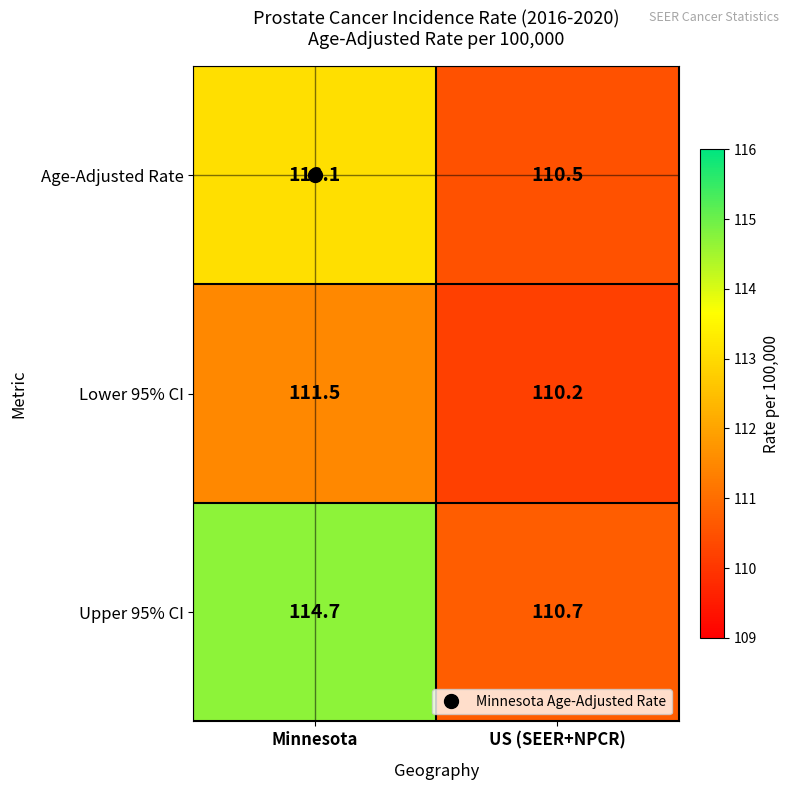

Is it true that Upper 95% CI equals 110.7 at US (SEER+NPCR)?

True